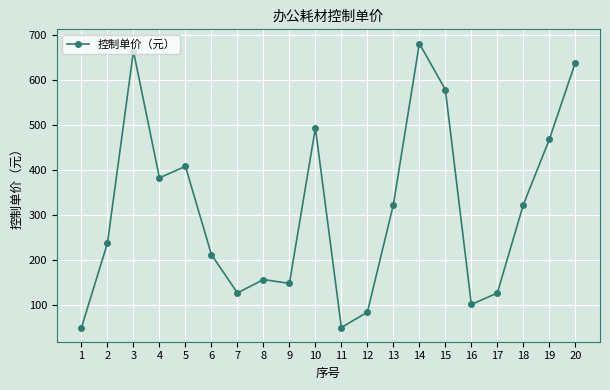

Approximately how many times larger is the value at 1 compared to 11?

1.0